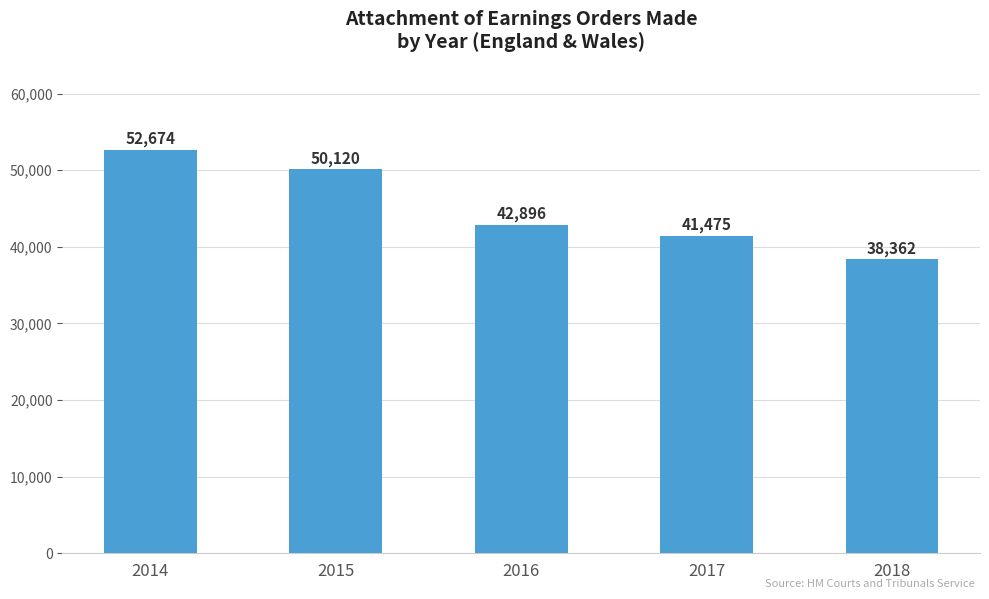

Is it true that the value at 2016 is 10458?

False